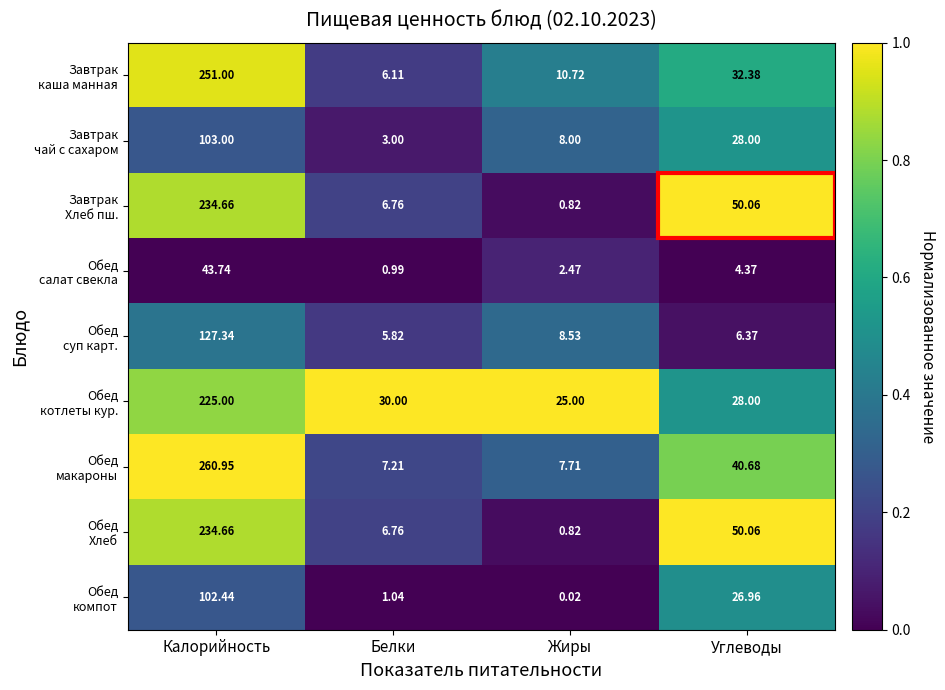

At which category is the sum across all series the highest?

Калорийность